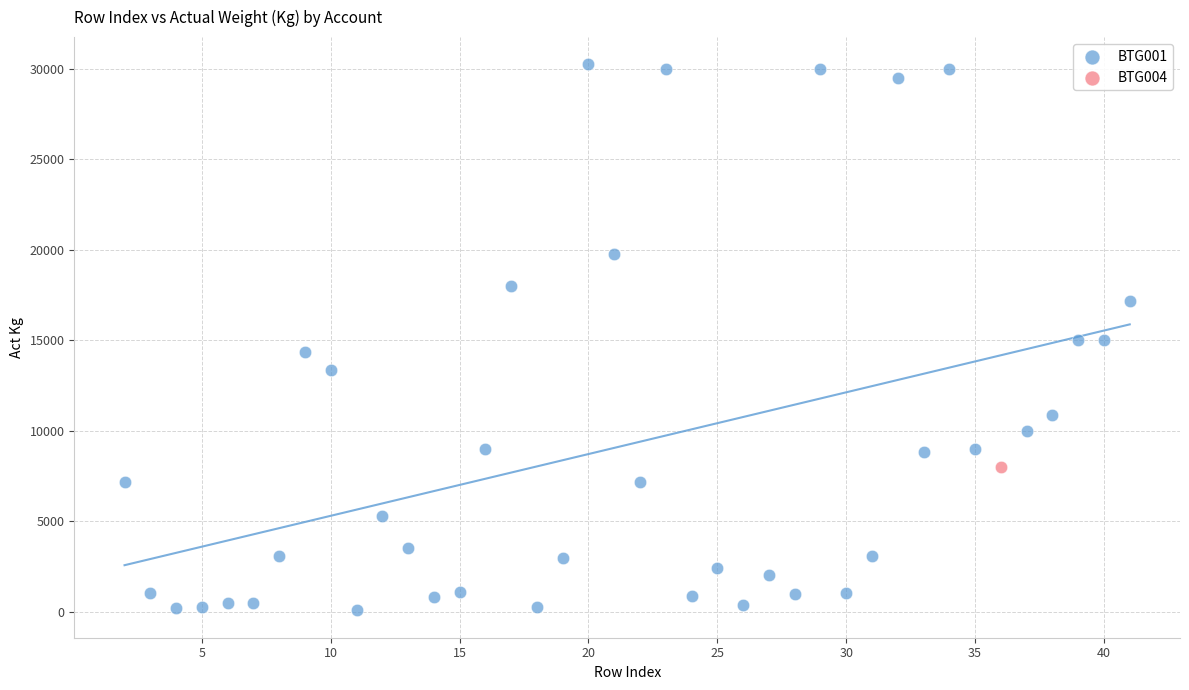

What are all the series names shown in the legend?

BTG001, BTG004